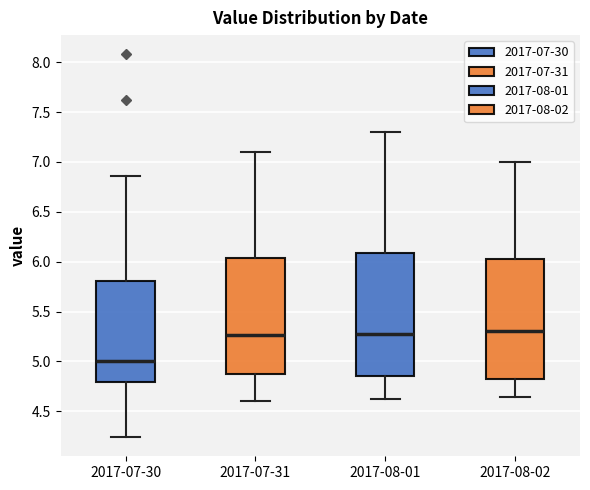

Reading left to right, read every box against the y-axis: the position of its median line, the range the box covers, and the ends of its whiskers. The values are not printed on the chart, so give them approximately, as read against the axis.

2017-07-30: median 5.00, box 4.80 to 5.80, whiskers 4.25 to 6.85
2017-07-31: median 5.25, box 4.85 to 6.05, whiskers 4.60 to 7.10
2017-08-01: median 5.25, box 4.85 to 6.10, whiskers 4.60 to 7.30
2017-08-02: median 5.30, box 4.80 to 6.05, whiskers 4.65 to 7.00